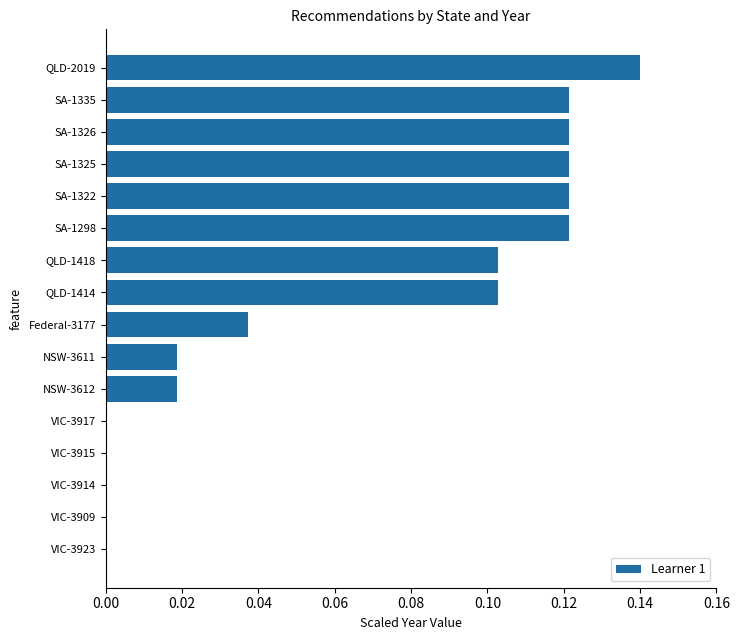

Is it true that the value at NSW-3611 is 0.0?

True